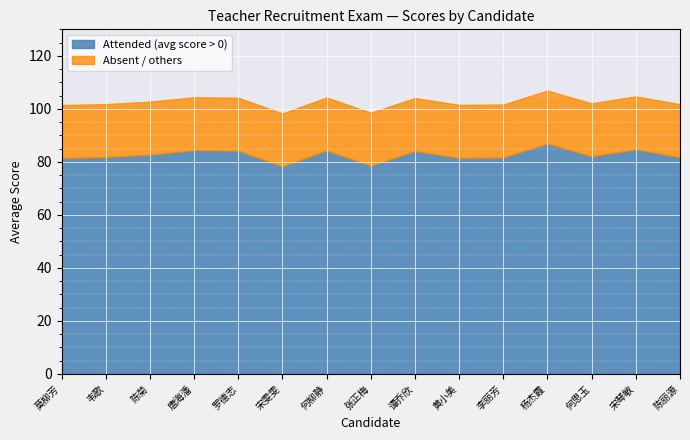

What is the difference between the maximum and minimum values in the Attended (avg score > 0) series?

8.6